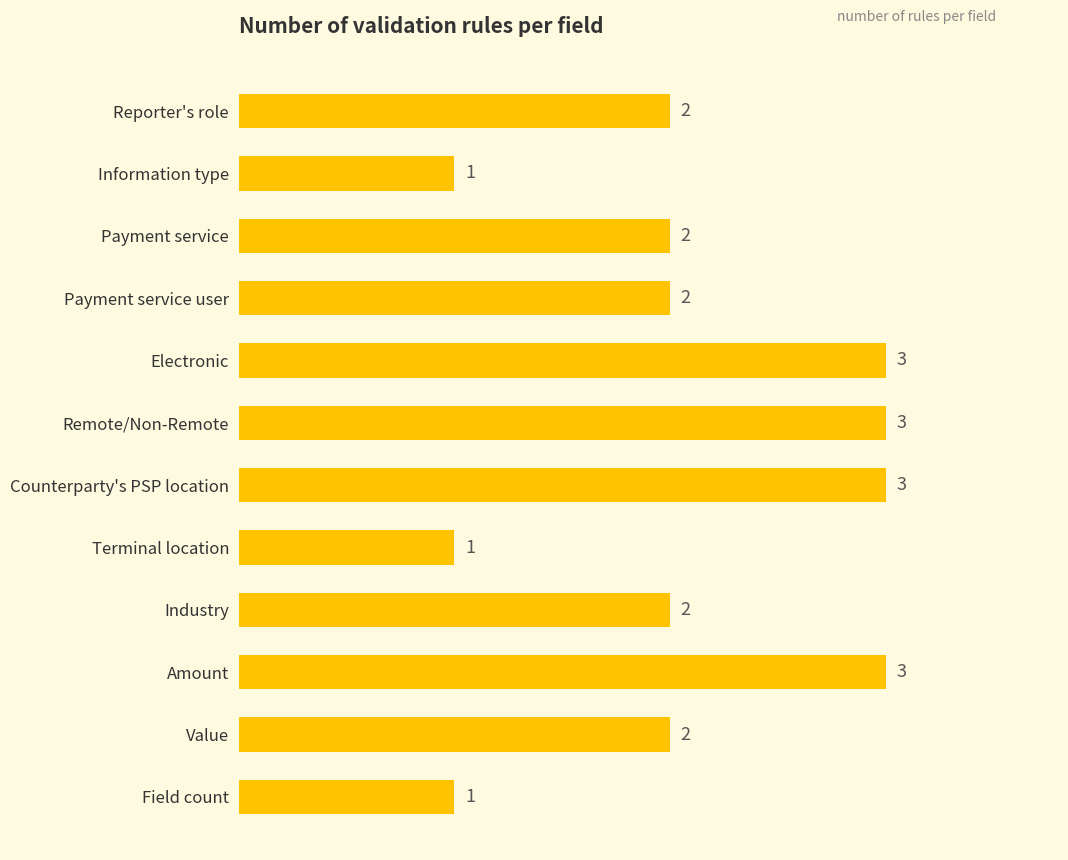

What is the sum of the values at Industry and Counterparty's PSP location?

5